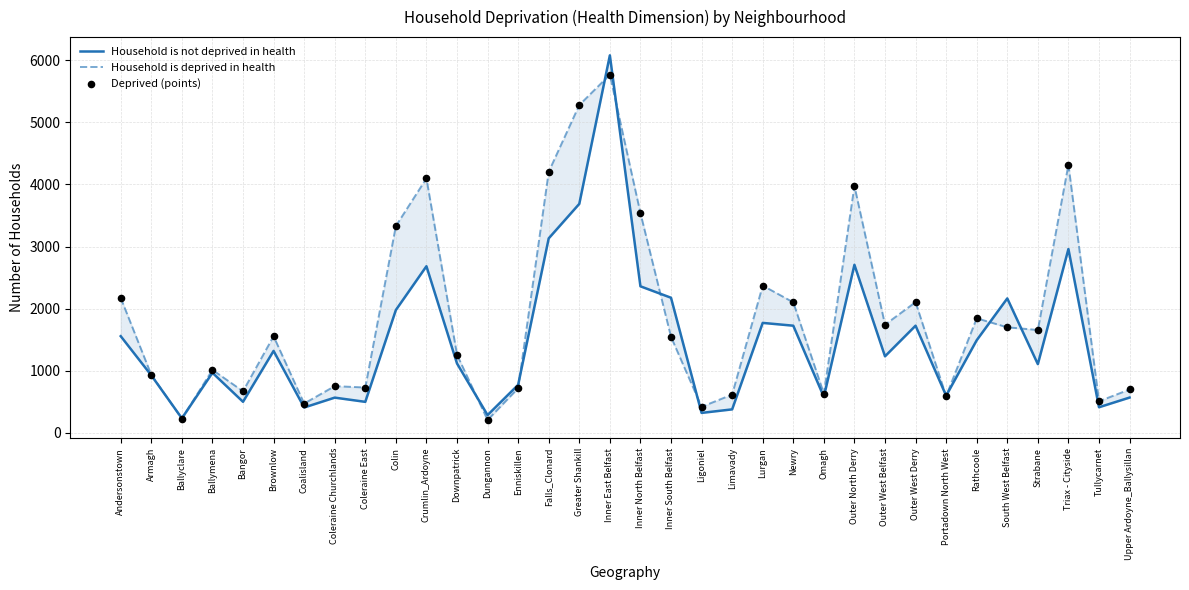

Which series has the largest Y range (max minus min)?

Household is not deprived in health